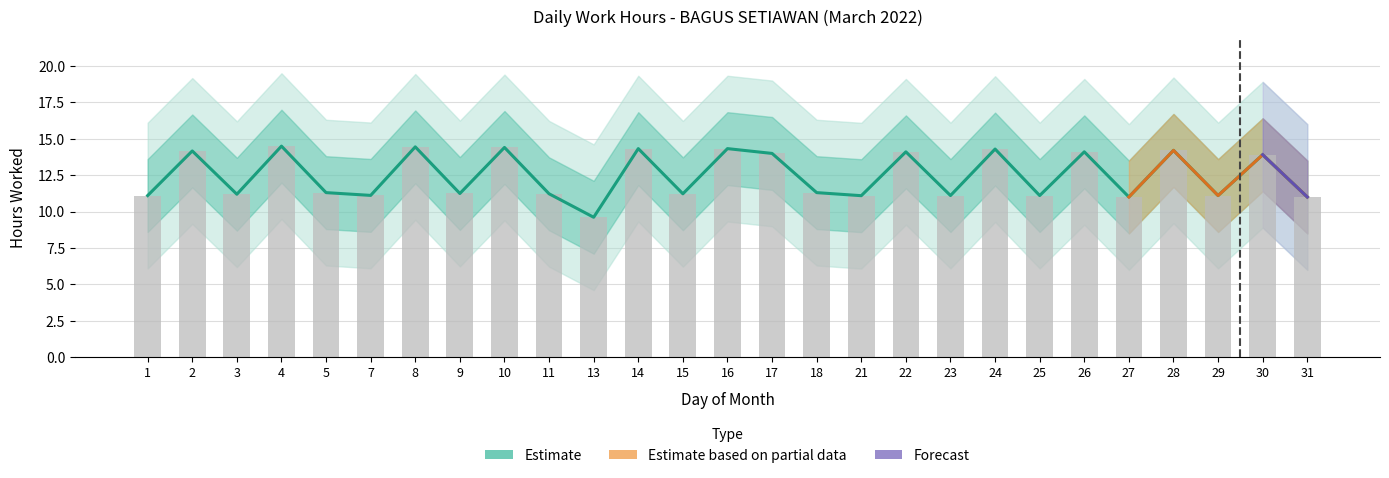

List the labels in order of value, smallest first.

13, 27, 31, 21, 1, 23, 25, 29, 7, 3, 11, 15, 9, 5, 18, 30, 17, 22, 26, 2, 28, 24, 14, 16, 10, 8, 4